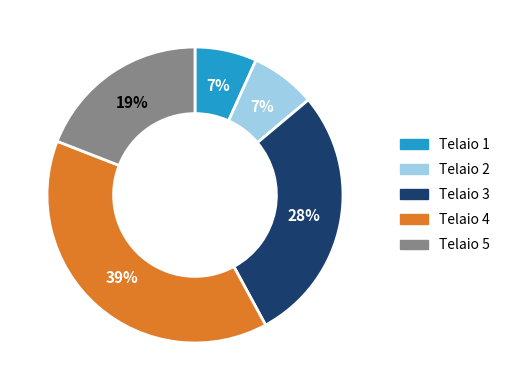

How many segments does this pie chart have?

5